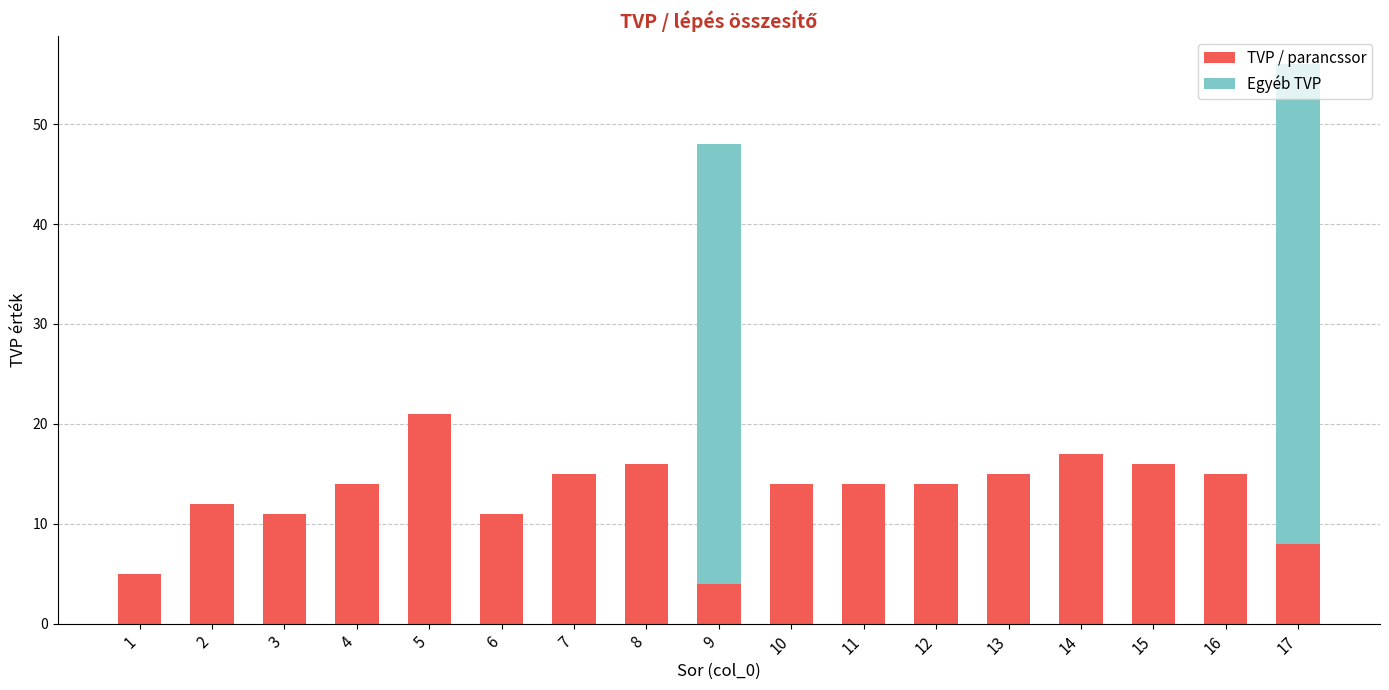

At which category is the sum across all series the highest?

17